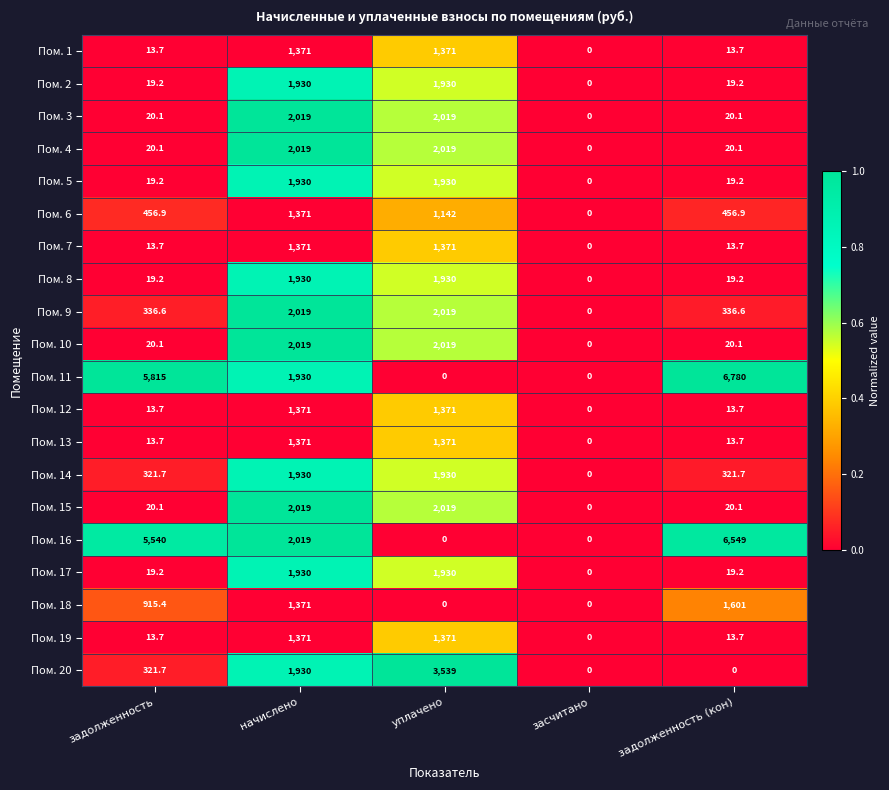

What is the maximum value shown in the chart?

6780.0